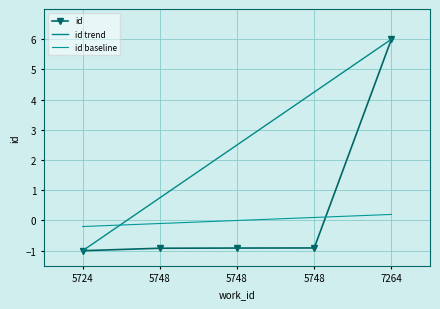

What is the value of the id baseline point at the 1st from the left?

-0.2